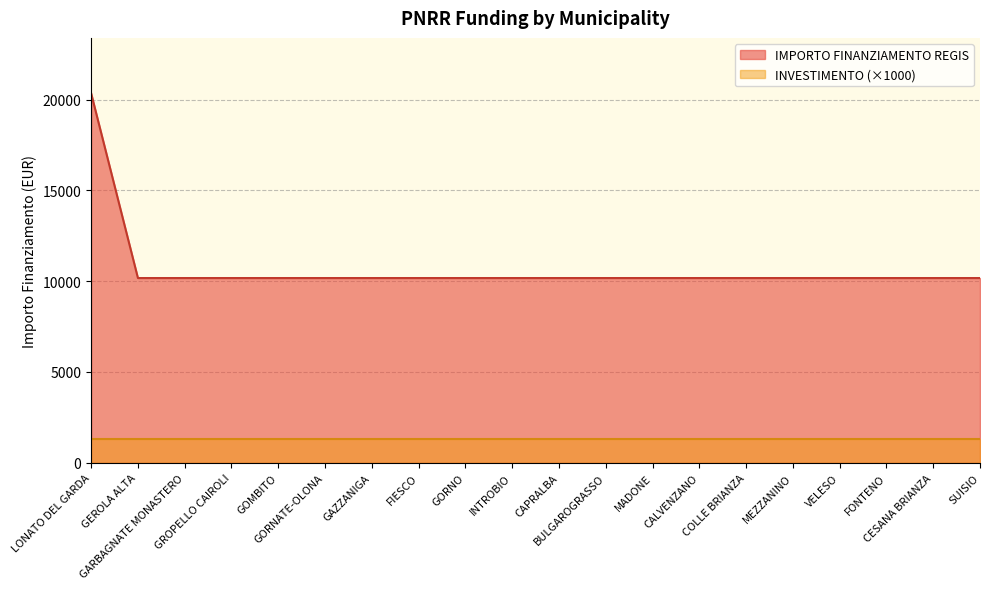

Does the chart have visible grid lines?

Yes